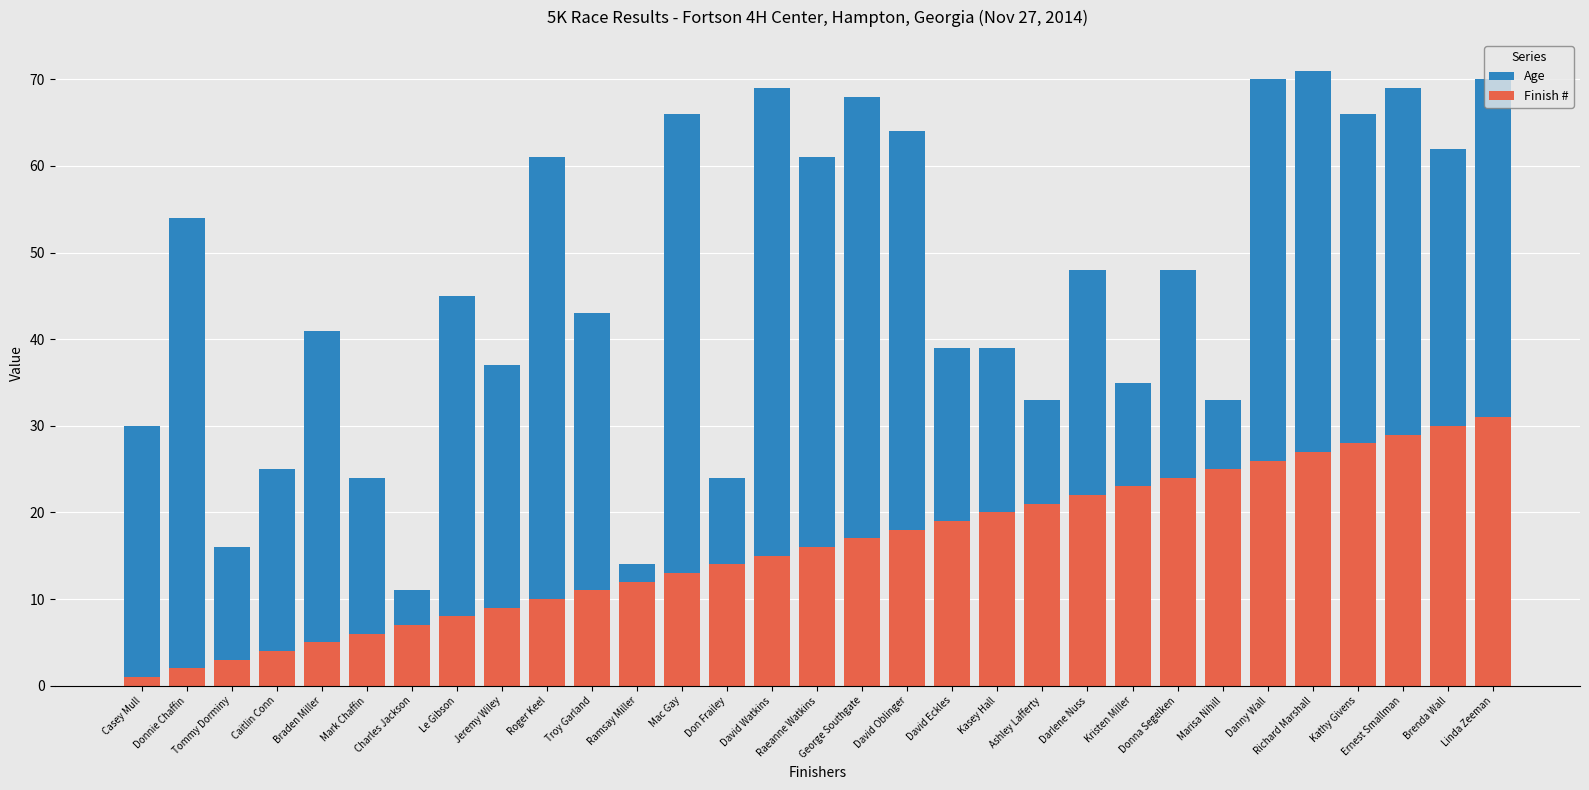

What is the total value across all series at Troy Garland?

54